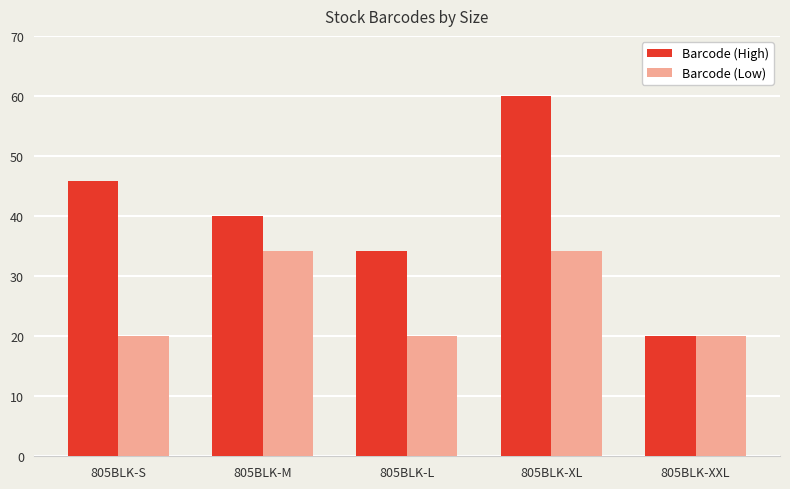

Where does the Barcode (High) series first go above 40?

805BLK-S